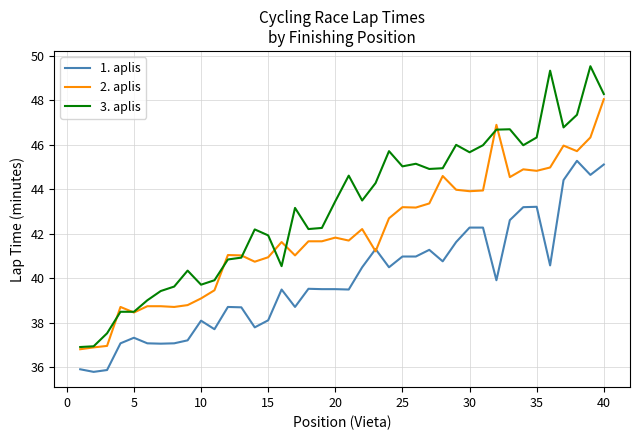

True or false: 1. aplis and 3. aplis intersect in this chart.

False